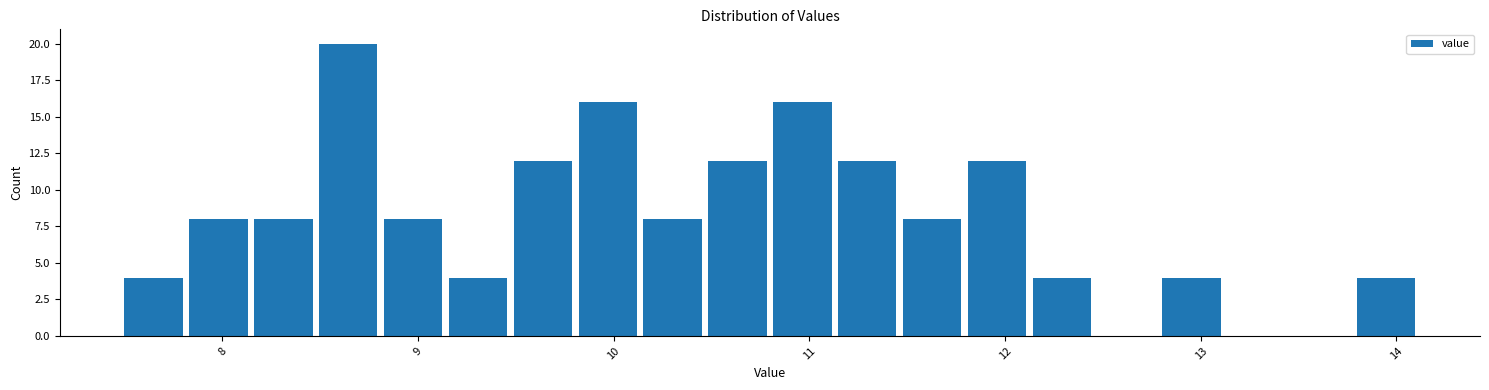

Read against the x-axis, roughly where is the centre of the tallest bar?

8.6